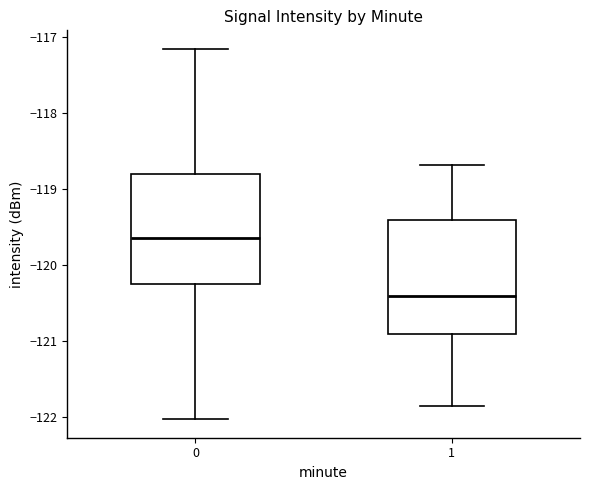

Reading left to right, transcribe this box plot: for each box, give where its median line is, the range the box spans, and where its two whiskers end, as read against the y-axis. The values are not printed on the chart, so give them approximately, as read against the axis.

0: median -119.6, box -120.3 to -118.8, whiskers -122.0 to -117.2
1: median -120.4, box -120.9 to -119.4, whiskers -121.9 to -118.7